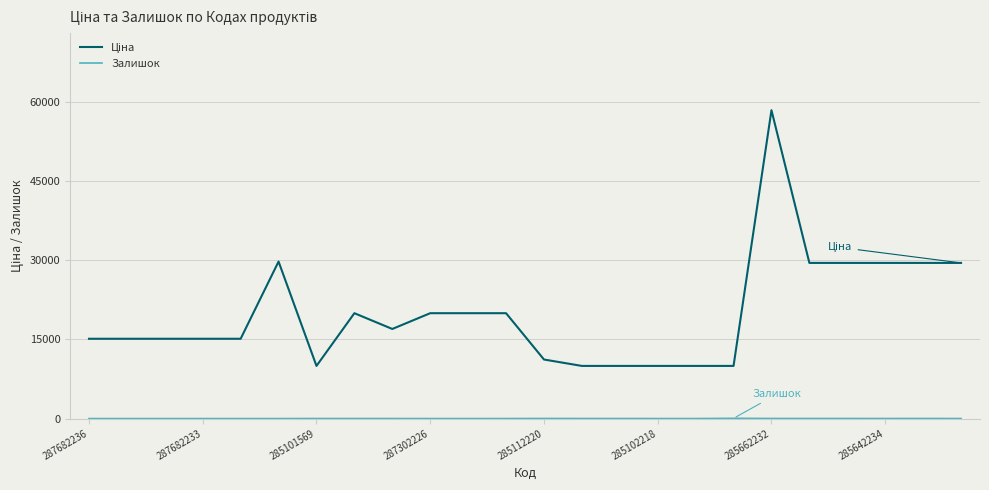

Is this an area chart (filled region under the line)?

No